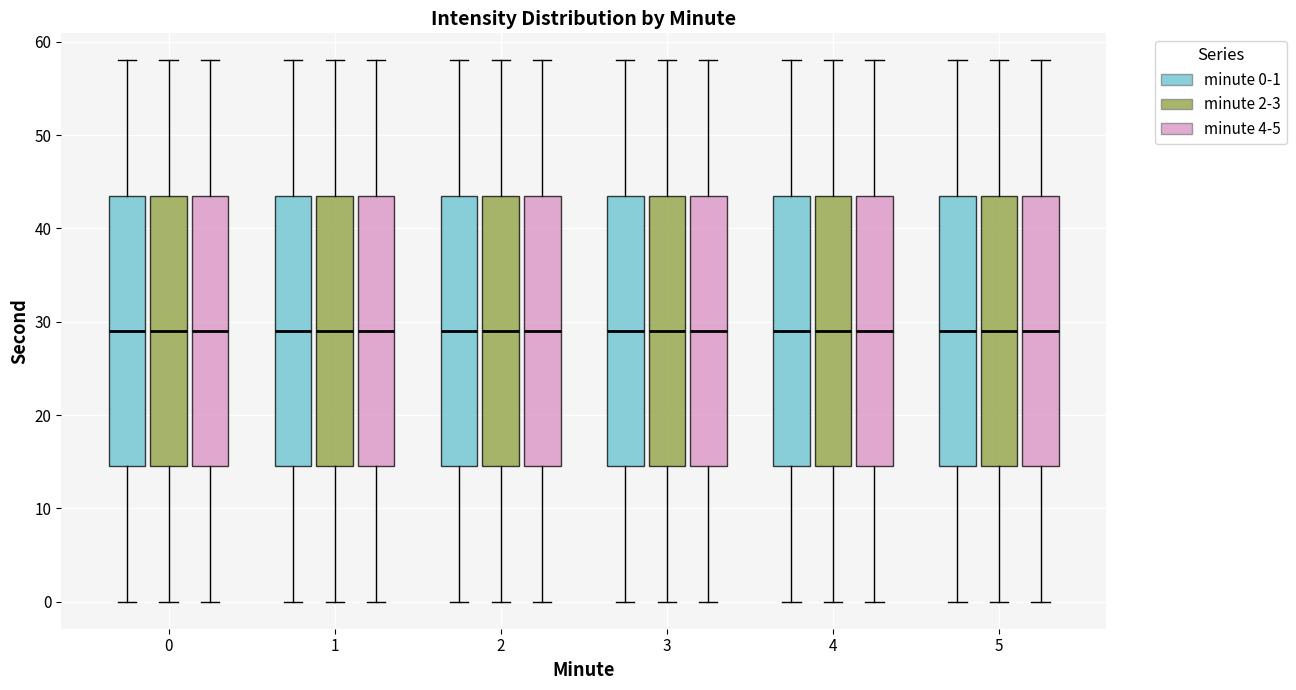

Where is the upper edge of the box for 4 (minute 0-1) on the y-axis? The values are not printed on the chart, so give them approximately, as read against the axis.

44